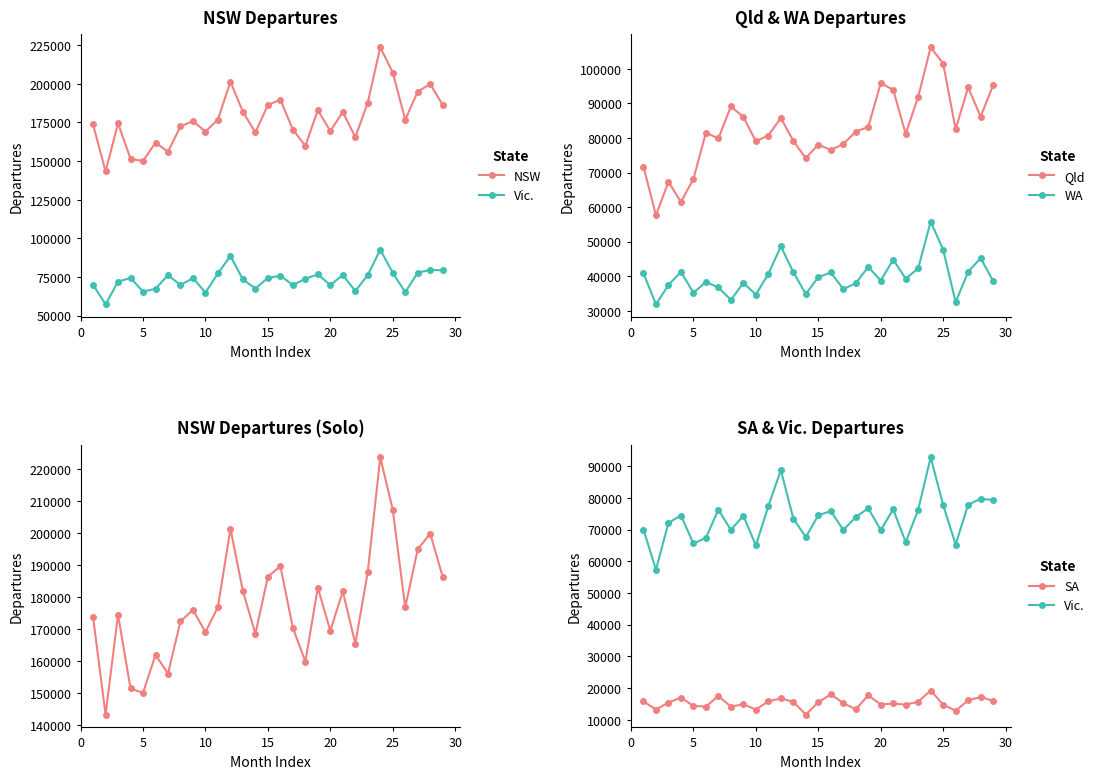

Which series has the largest range (max minus min)?

NSW